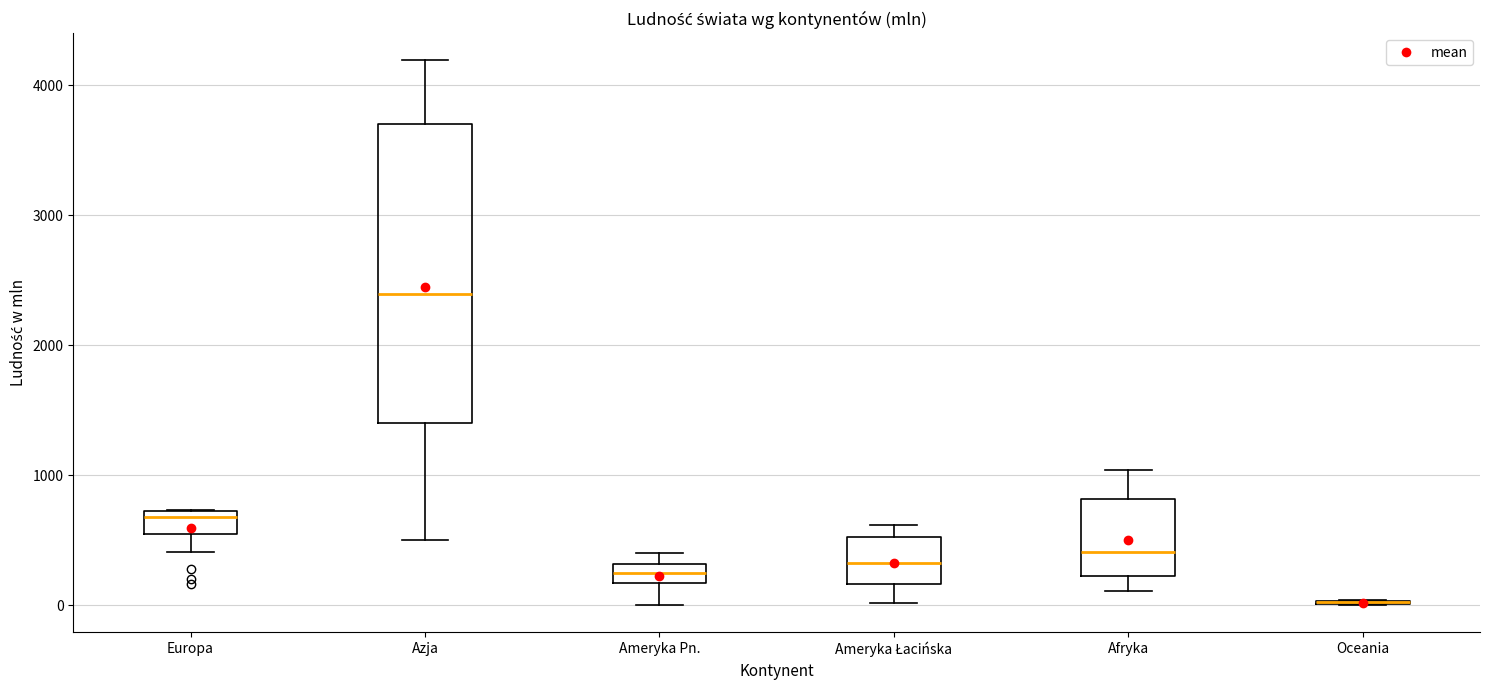

Comparing the boxes themselves (not the whiskers), which one is the tallest?

Azja